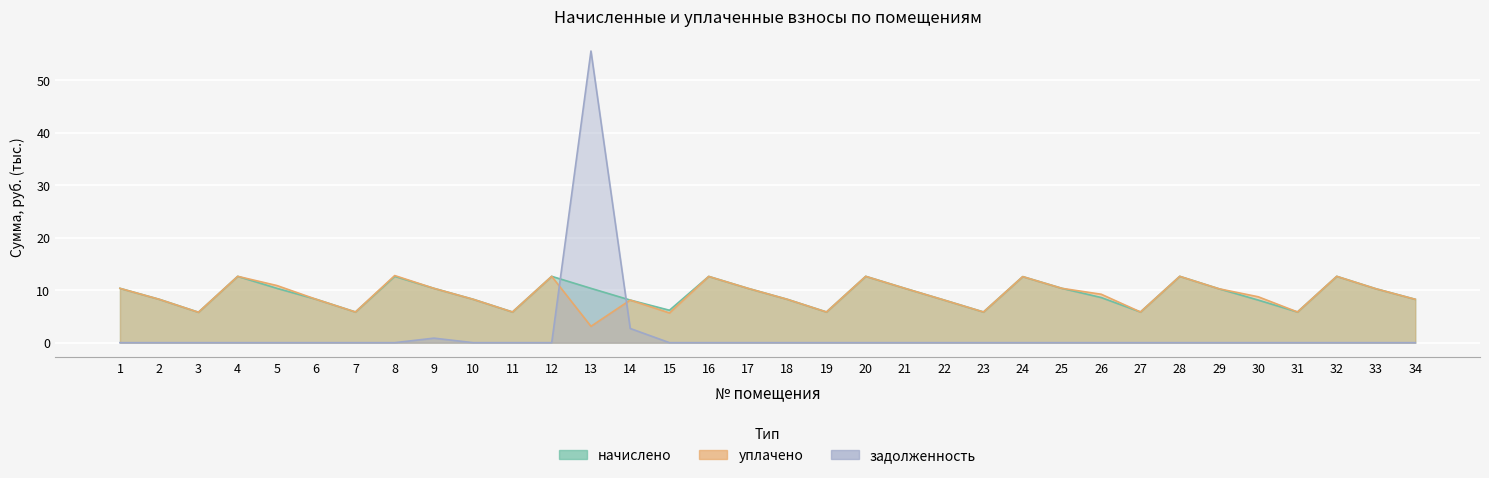

Rank the series at 1 from highest to lowest value.

начислено, уплачено, задолженность